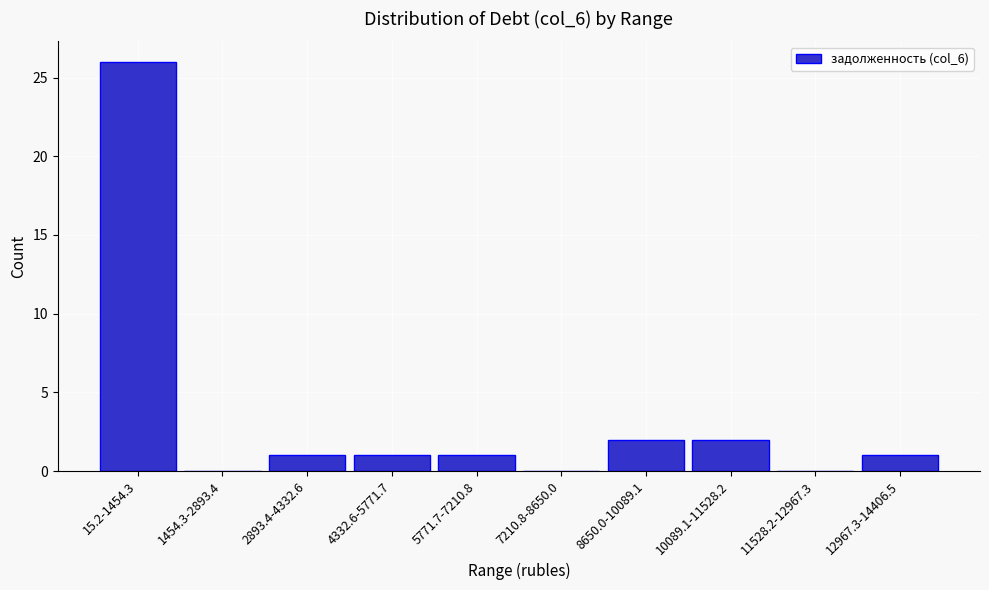

Reading left to right, what are all the values shown in this chart?

15.2-1454.3=26	1454.3-2893.4=0	2893.4-4332.6=1	4332.6-5771.7=1	5771.7-7210.8=1	7210.8-8650.0=0	8650.0-10089.1=2	10089.1-11528.2=2	11528.2-12967.3=0	12967.3-14406.5=1